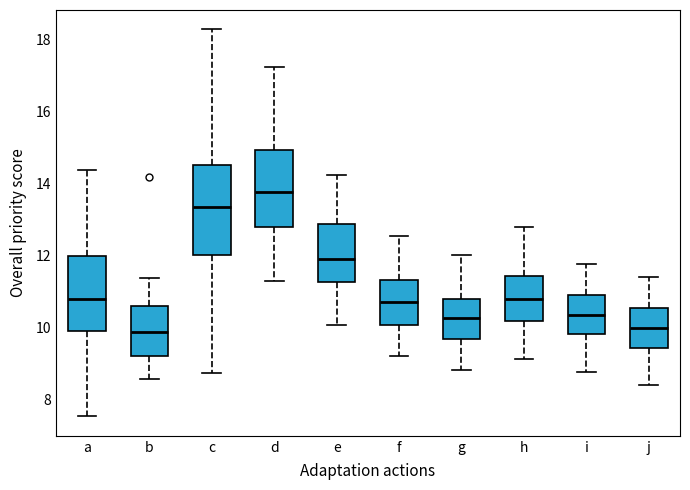

Which box is the tallest, from its lower edge to its upper edge?

c